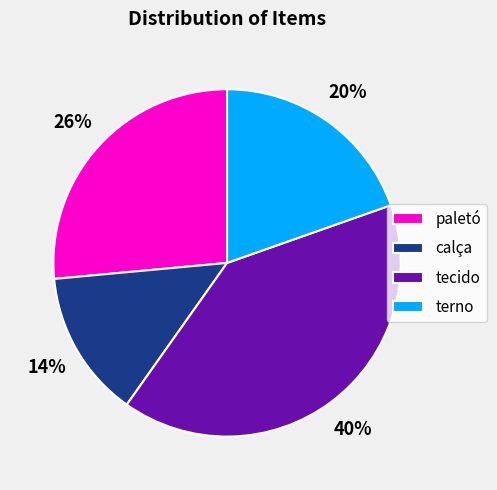

What is the ratio of the value at paletó to the value at tecido?

0.7